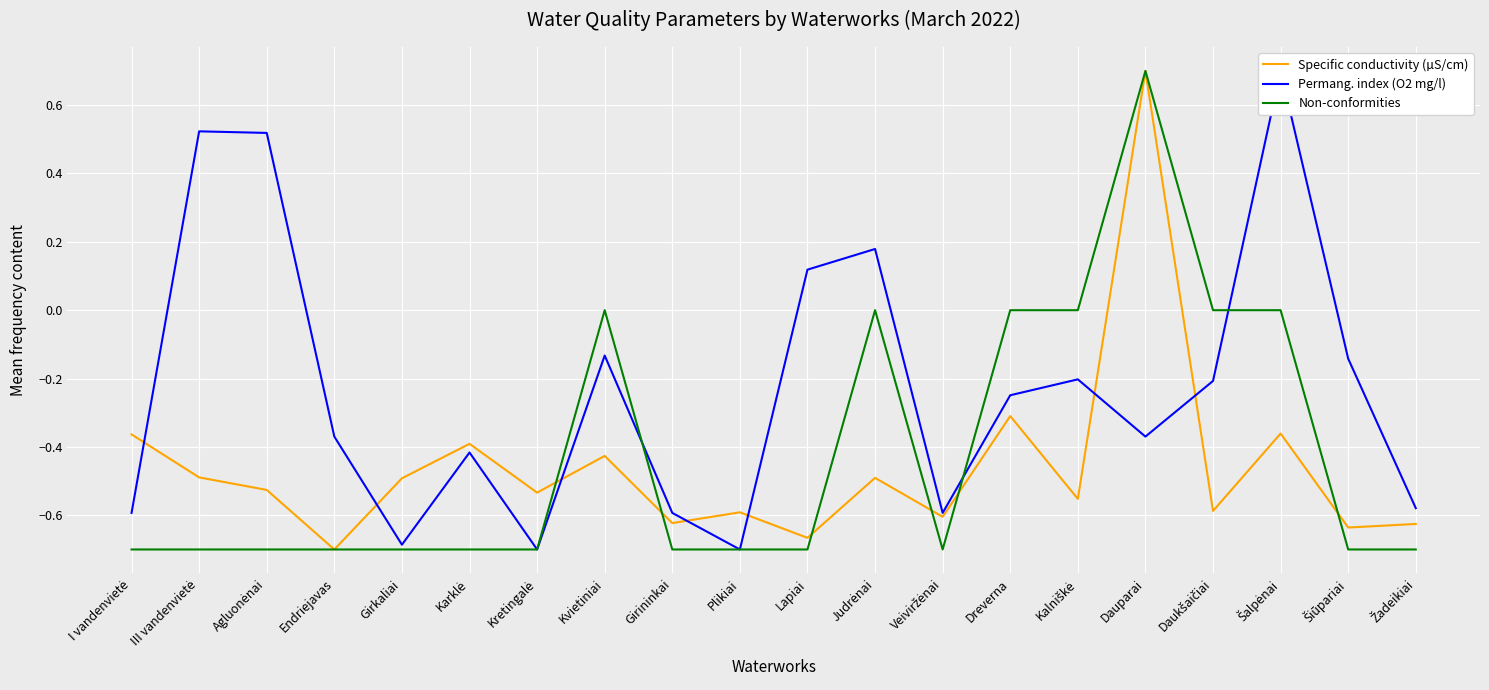

List the series in order of their overall mean, lowest first.

Specific conductivity (µS/cm), Non-conformities, Permang. index (O2 mg/l)